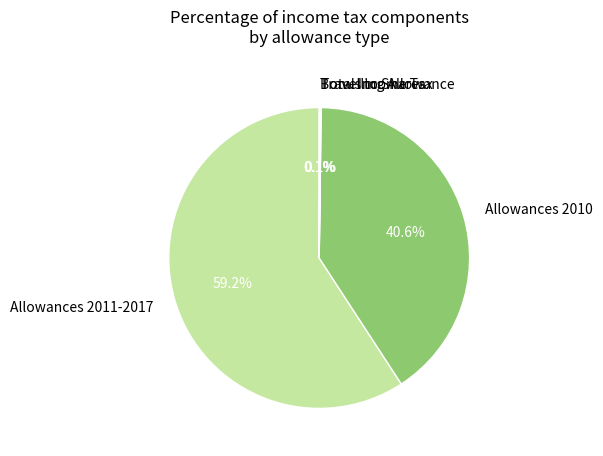

What is the majority slice?

Allowances 2011-2017